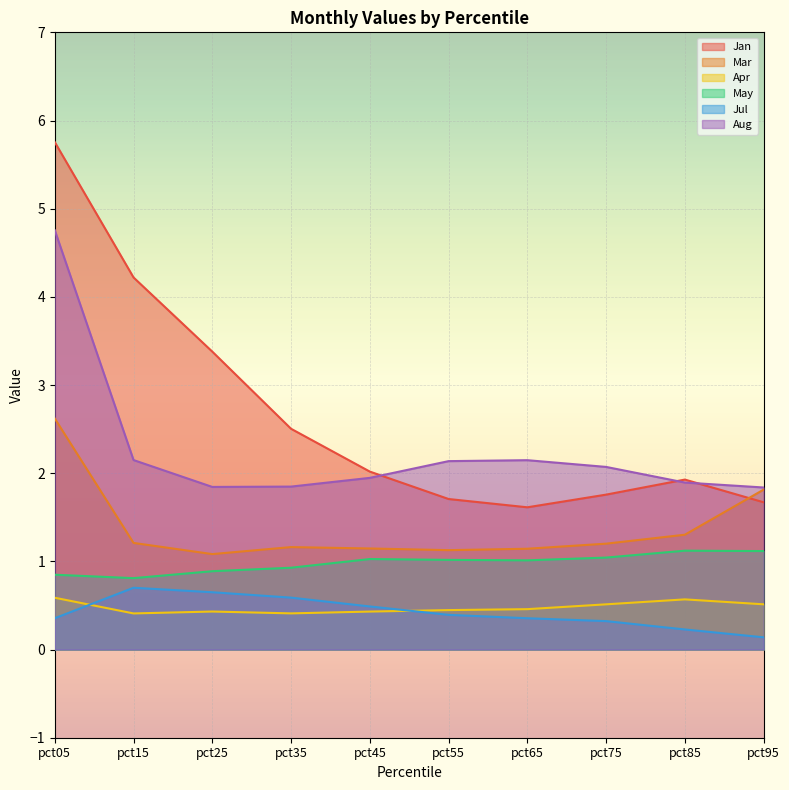

Which category has the highest value in the Aug series?

pct05